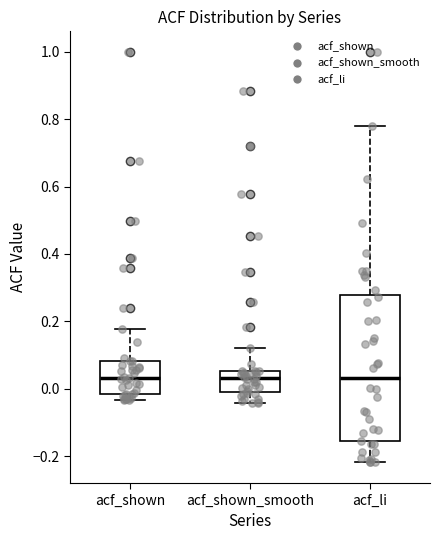

Where is the upper edge of the box for acf_li on the y-axis? The values are not printed on the chart, so give them approximately, as read against the axis.

0.28